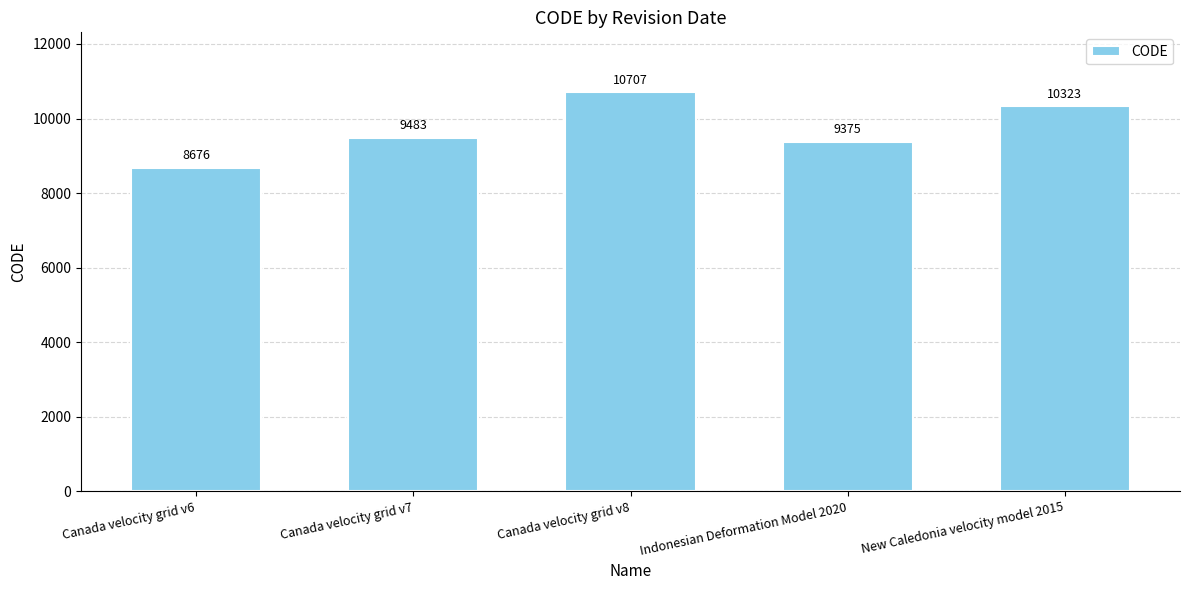

How many bars are there in total?

5